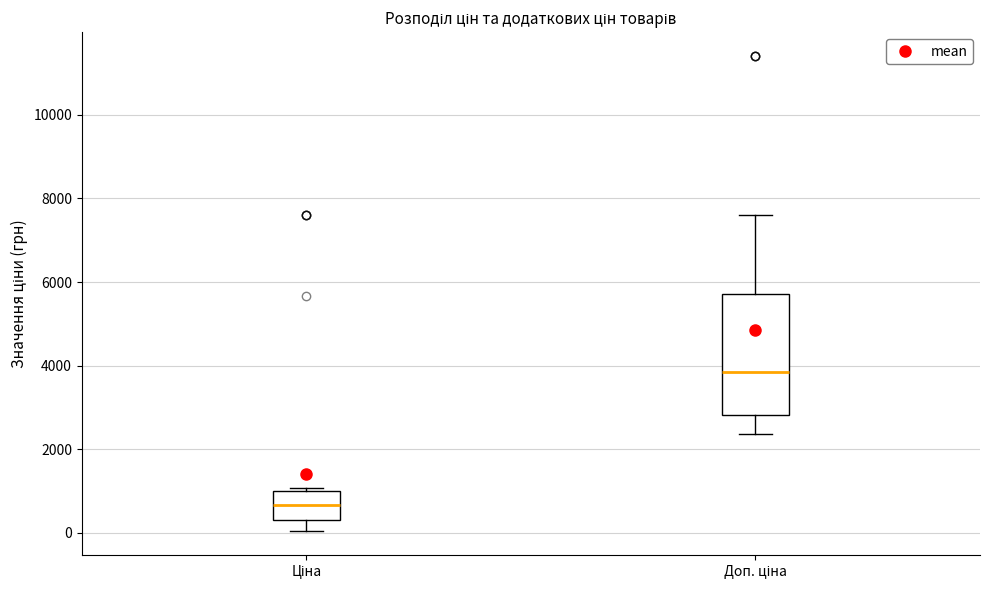

Comparing the boxes themselves (not the whiskers), which one is the tallest?

Доп. ціна